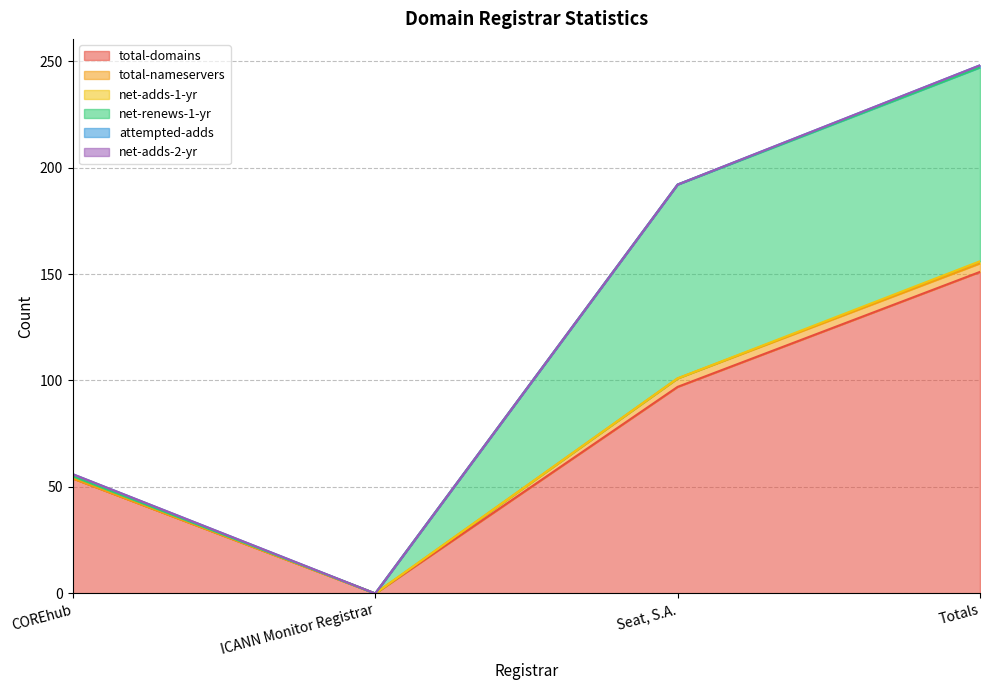

What is the label of the 3rd point from the right?

ICANN Monitor Registrar